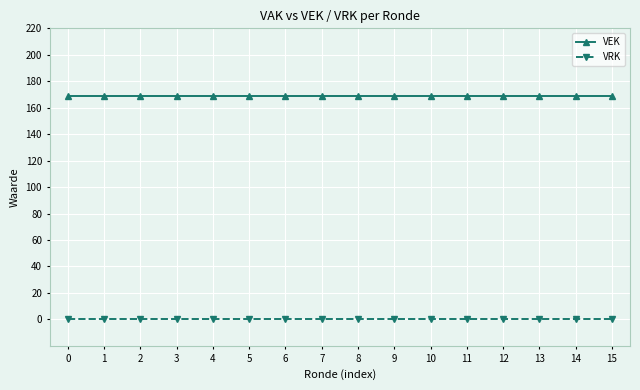

Reading left to right, list all the values displayed in this chart.

VEK: 0=169	1=169	2=169	3=169	4=169	5=169	6=169	7=169	8=169	9=169	10=169	11=169	12=169	13=169	14=169	15=169
VRK: 0=0	1=0	2=0	3=0	4=0	5=0	6=0	7=0	8=0	9=0	10=0	11=0	12=0	13=0	14=0	15=0